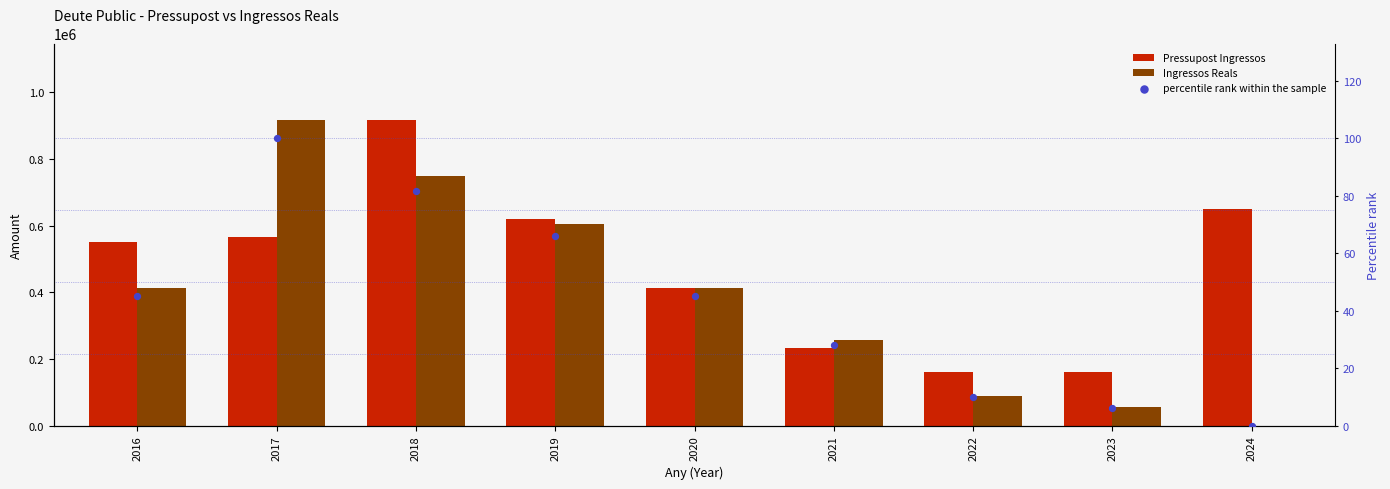

Which series has the widest spread of Y values?

Ingressos Reals